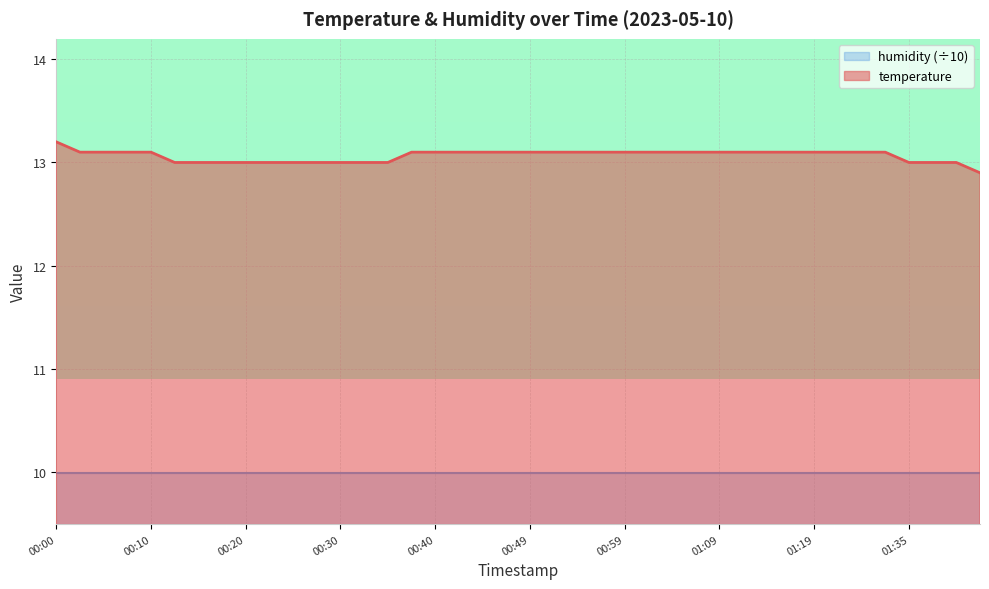

Reading left to right, what are all the values shown in this chart?

13.2	13.1	13.1	13.1	13.1	13.0	13.0	13.0	13.0	13.0	13.0	13.0	13.0	13.0	13.0	13.1	13.1	13.1	13.1	13.1	13.1	13.1	13.1	13.1	13.1	13.1	13.1	13.1	13.1	13.1	13.1	13.1	13.1	13.1	13.1	13.1	13.0	13.0	13.0	12.9